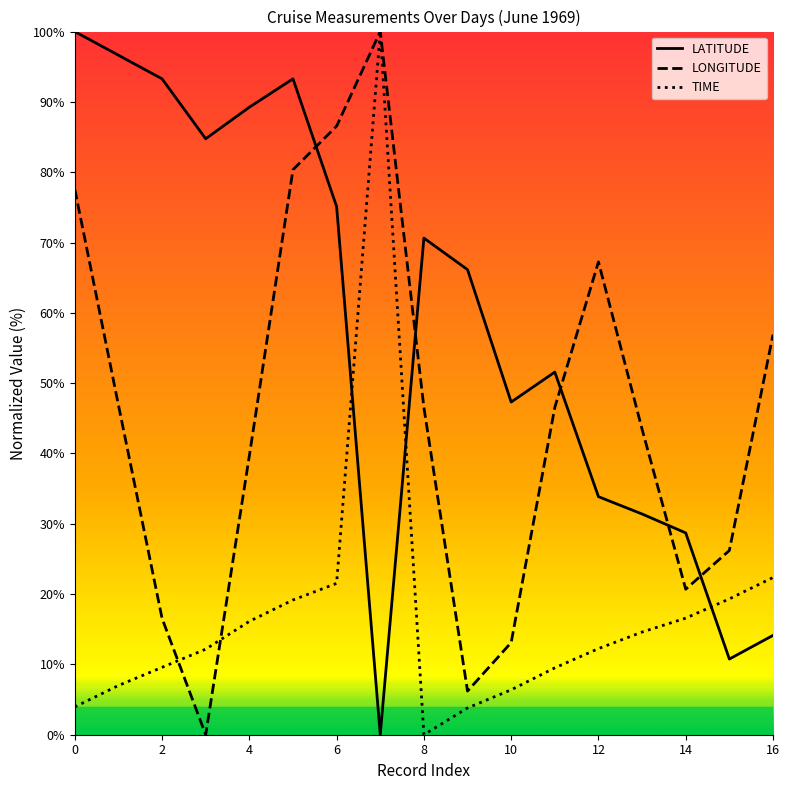

Which series has the largest total across all categories?

LATITUDE